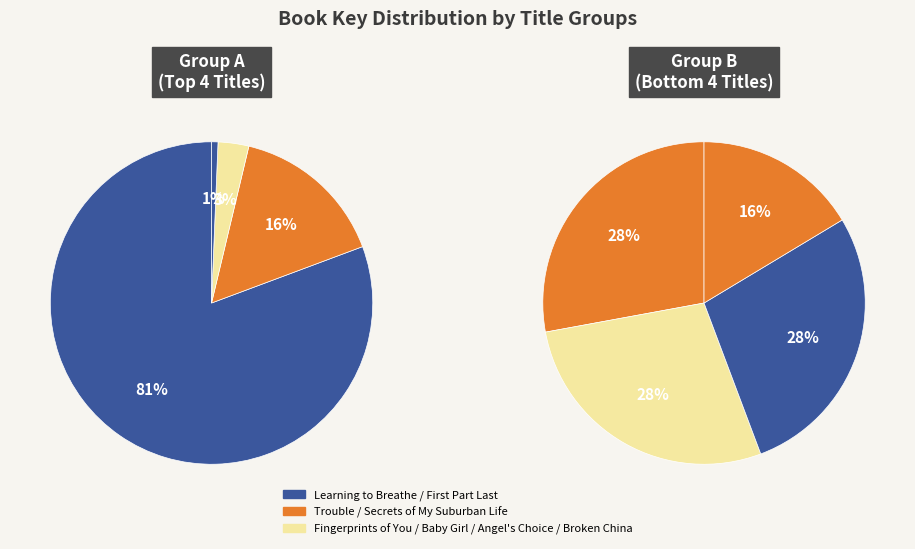

Rank the categories by value from highest to lowest.

Learning to Breathe, Trouble, Fingerprints of You, Secrets of My Suburban Life, Angel's Choice, Baby Girl, Broken China, First Part Last